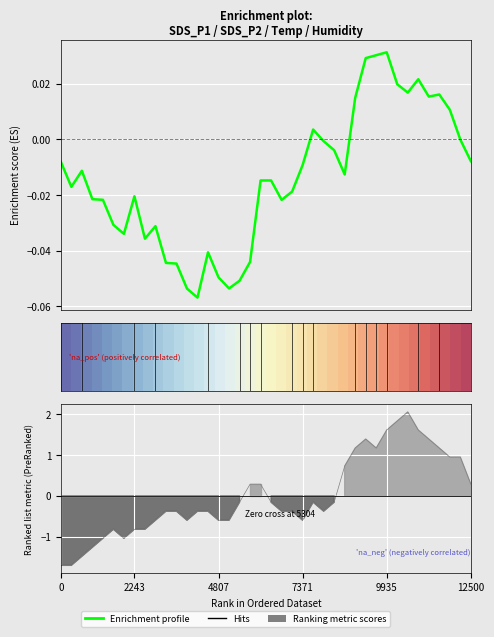

What is the difference between the Enrichment profile values at 33 and 10?

0.1